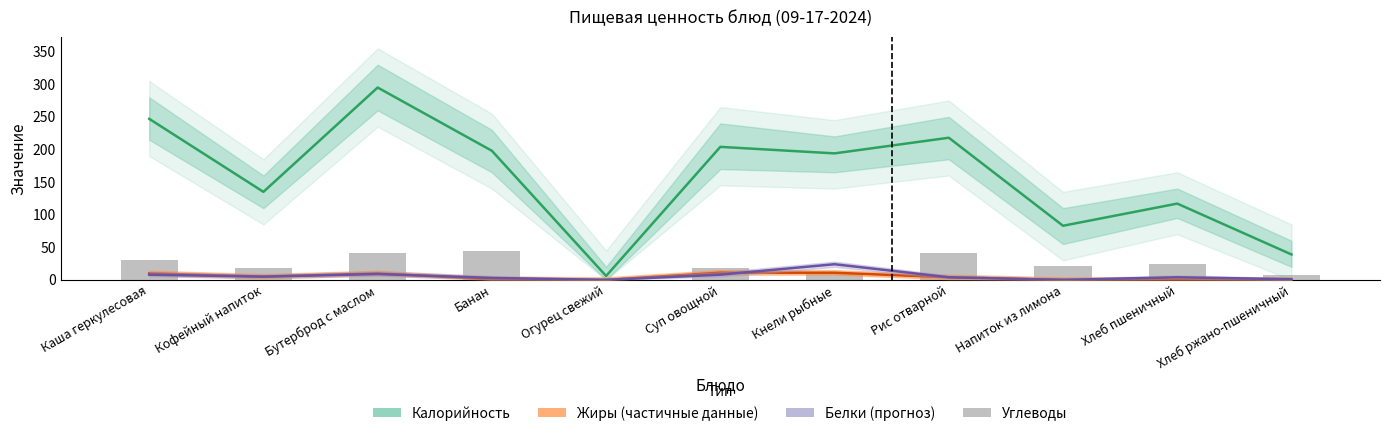

What is the highest value of the Жиры (partial) series?

11